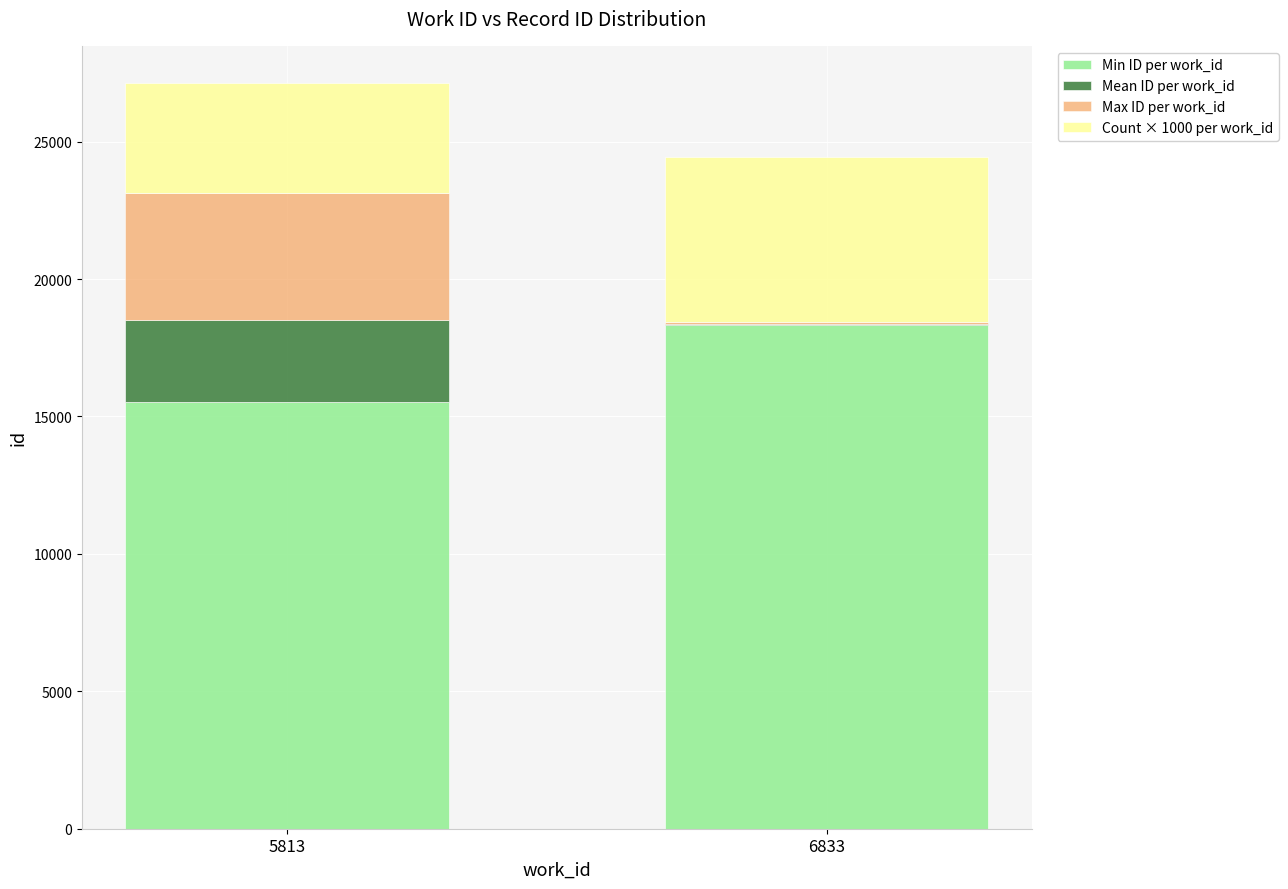

Where is Min ID per work_id nearest to the value 16936?

5813